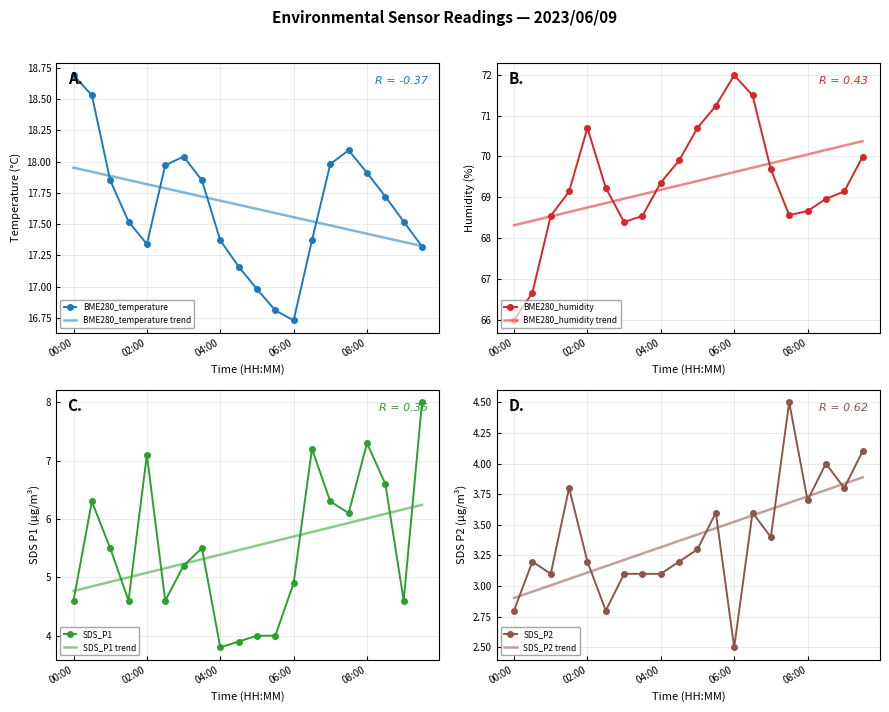

True or false: SDS_P2 has more than 2 interior local peaks.

True